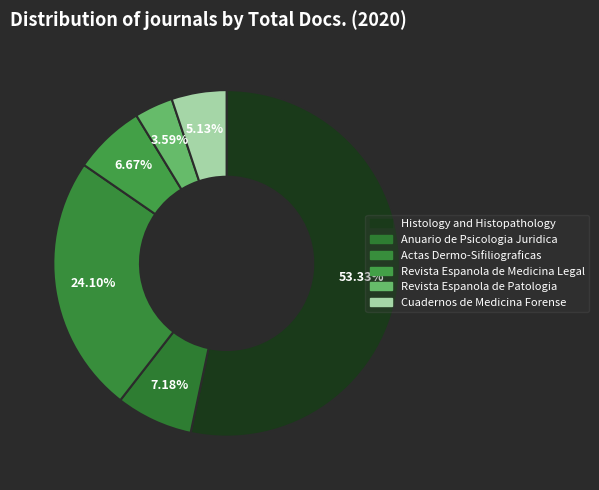

Is it true that Actas Dermo-Sifiliograficas is 24% of the pie?

True